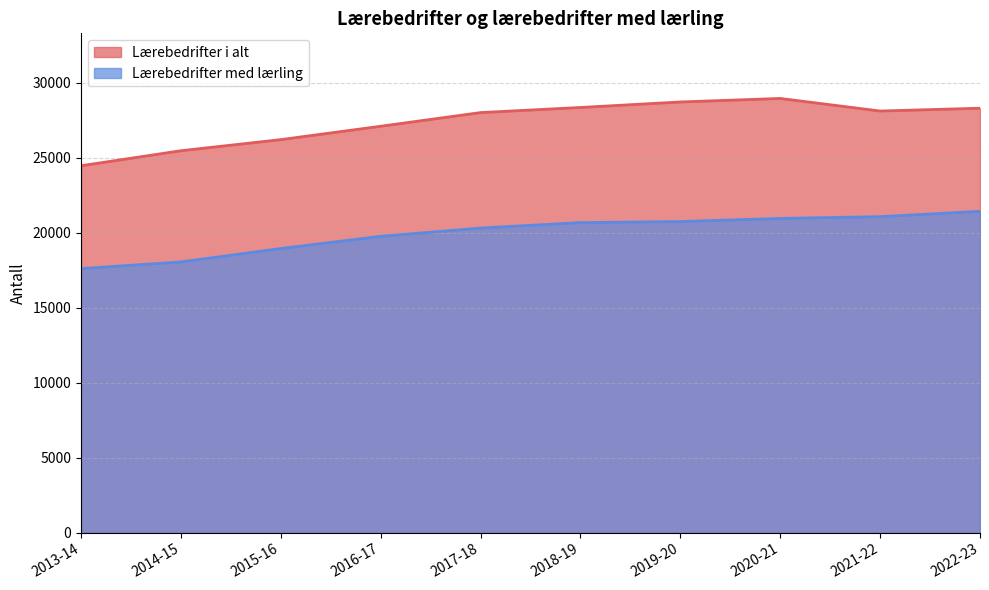

True or false: Lærebedrifter med lærling and Lærebedrifter i alt intersect in this chart.

False